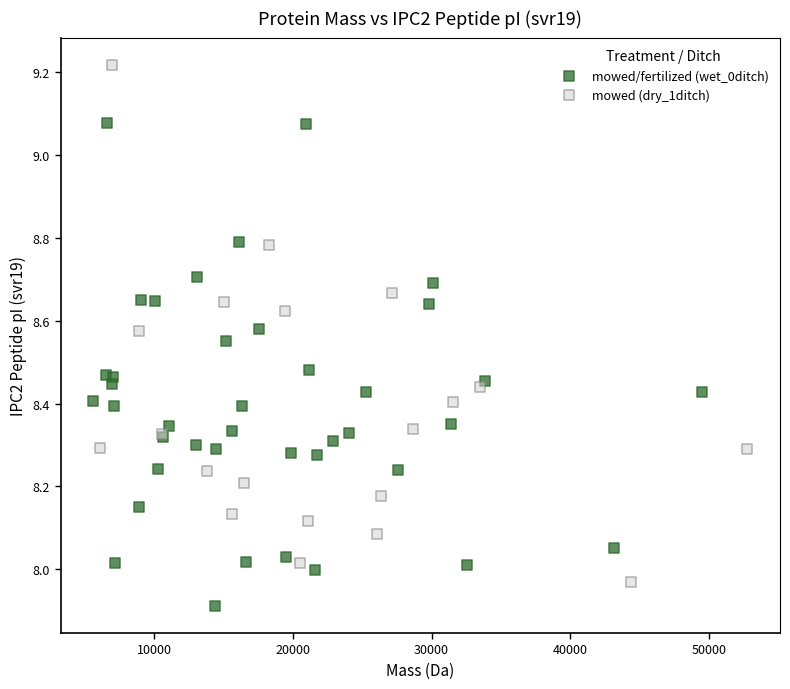

Which series contains the highest Y value?

mowed (dry_1ditch)